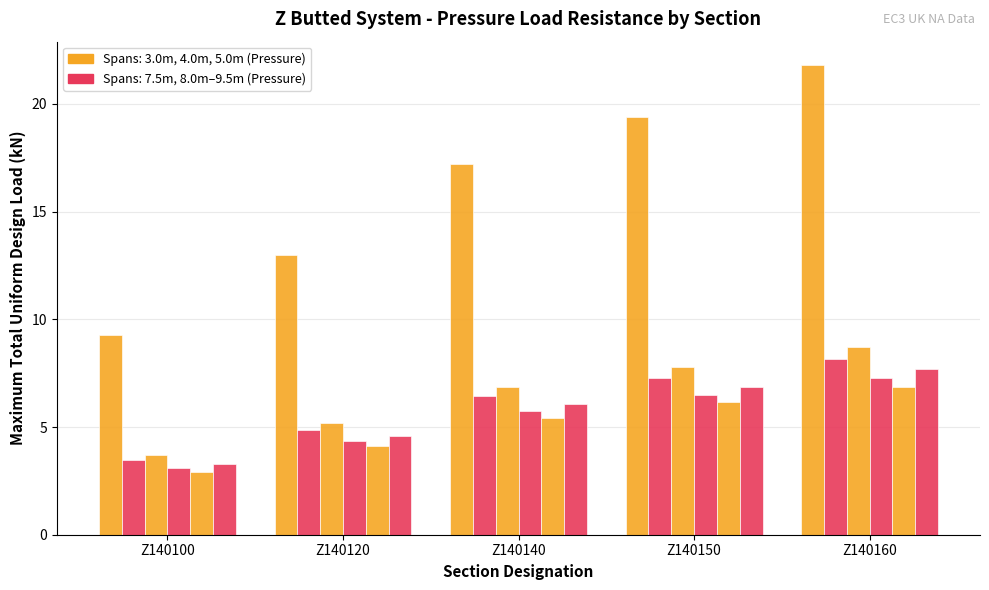

Reading right to left, transcribe all the data shown in this chart.

Pressure at 3.0m: 21.8	19.4	17.2	13.0	9.3
Pressure at 8.0m: 8.2	7.3	6.5	4.9	3.5
Pressure at 7.5m: 8.7	7.8	6.9	5.2	3.7
Pressure at 9.0m: 7.3	6.5	5.7	4.3	3.1
Pressure at 9.5m: 6.9	6.1	5.4	4.1	2.9
Pressure at 8.5m: 7.7	6.9	6.1	4.6	3.3